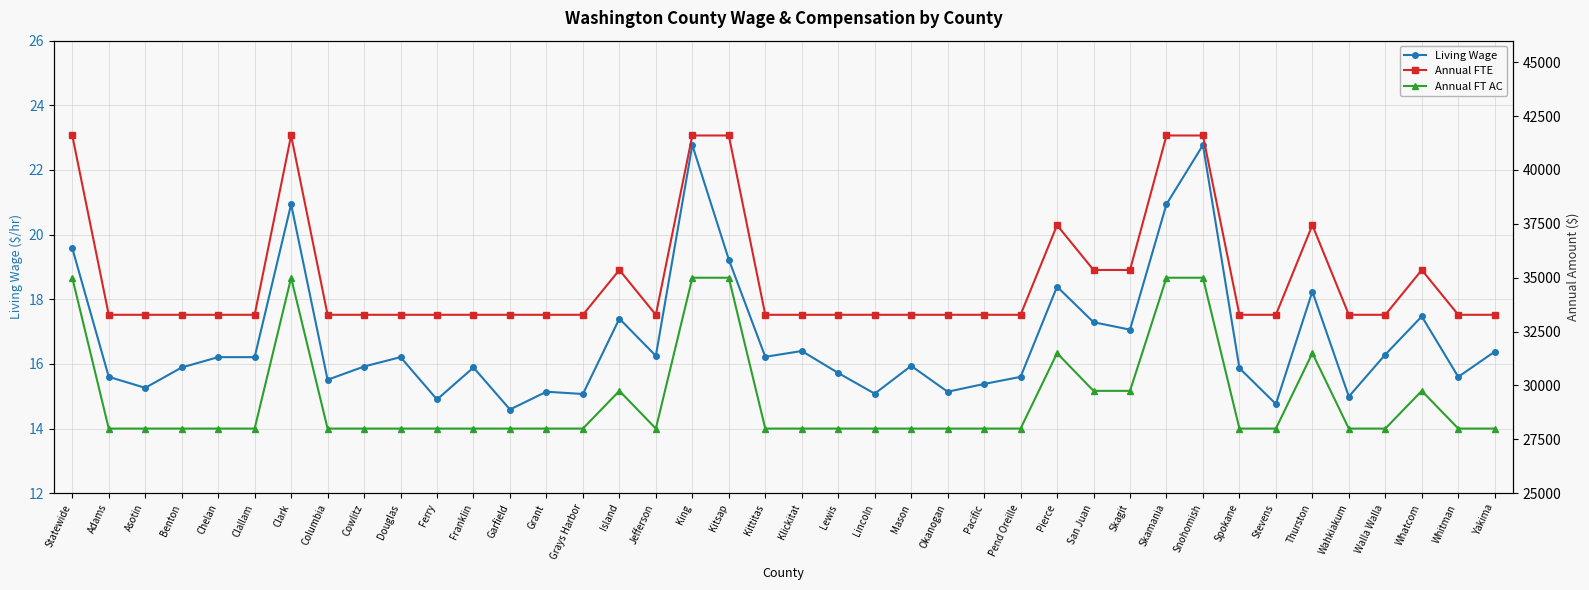

Reading right to left, extract all data points from this chart.

Living Wage: Yakima=16.4	Whitman=15.6	Whatcom=17.5	Walla Walla=16.3	Wahkiakum=15.0	Thurston=18.2	Stevens=14.8	Spokane=15.9	Snohomish=22.8	Skamania=20.9	Skagit=17.1	San Juan=17.3	Pierce=18.4	Pend Oreille=15.6	Pacific=15.4	Okanogan=15.1	Mason=15.9	Lincoln=15.1	Lewis=15.7	Klickitat=16.4	Kittitas=16.2	Kitsap=19.2	King=22.8	Jefferson=16.2	Island=17.4	Grays Harbor=15.1	Grant=15.1	Garfield=14.6	Franklin=15.9	Ferry=14.9	Douglas=16.2	Cowlitz=15.9	Columbia=15.5	Clark=20.9	Clallam=16.2	Chelan=16.2	Benton=15.9	Asotin=15.3	Adams=15.6	Statewide=19.6
Annual FTE: Yakima=33280.0	Whitman=33280.0	Whatcom=35360.0	Walla Walla=33280.0	Wahkiakum=33280.0	Thurston=37440.0	Stevens=33280.0	Spokane=33280.0	Snohomish=41600.0	Skamania=41600.0	Skagit=35360.0	San Juan=35360.0	Pierce=37440.0	Pend Oreille=33280.0	Pacific=33280.0	Okanogan=33280.0	Mason=33280.0	Lincoln=33280.0	Lewis=33280.0	Klickitat=33280.0	Kittitas=33280.0	Kitsap=41600.0	King=41600.0	Jefferson=33280.0	Island=35360.0	Grays Harbor=33280.0	Grant=33280.0	Garfield=33280.0	Franklin=33280.0	Ferry=33280.0	Douglas=33280.0	Cowlitz=33280.0	Columbia=33280.0	Clark=41600.0	Clallam=33280.0	Chelan=33280.0	Benton=33280.0	Asotin=33280.0	Adams=33280.0	Statewide=41600.0
Annual FT AC: Yakima=28000.0	Whitman=28000.0	Whatcom=29750.0	Walla Walla=28000.0	Wahkiakum=28000.0	Thurston=31500.0	Stevens=28000.0	Spokane=28000.0	Snohomish=35000.0	Skamania=35000.0	Skagit=29750.0	San Juan=29750.0	Pierce=31500.0	Pend Oreille=28000.0	Pacific=28000.0	Okanogan=28000.0	Mason=28000.0	Lincoln=28000.0	Lewis=28000.0	Klickitat=28000.0	Kittitas=28000.0	Kitsap=35000.0	King=35000.0	Jefferson=28000.0	Island=29750.0	Grays Harbor=28000.0	Grant=28000.0	Garfield=28000.0	Franklin=28000.0	Ferry=28000.0	Douglas=28000.0	Cowlitz=28000.0	Columbia=28000.0	Clark=35000.0	Clallam=28000.0	Chelan=28000.0	Benton=28000.0	Asotin=28000.0	Adams=28000.0	Statewide=35000.0